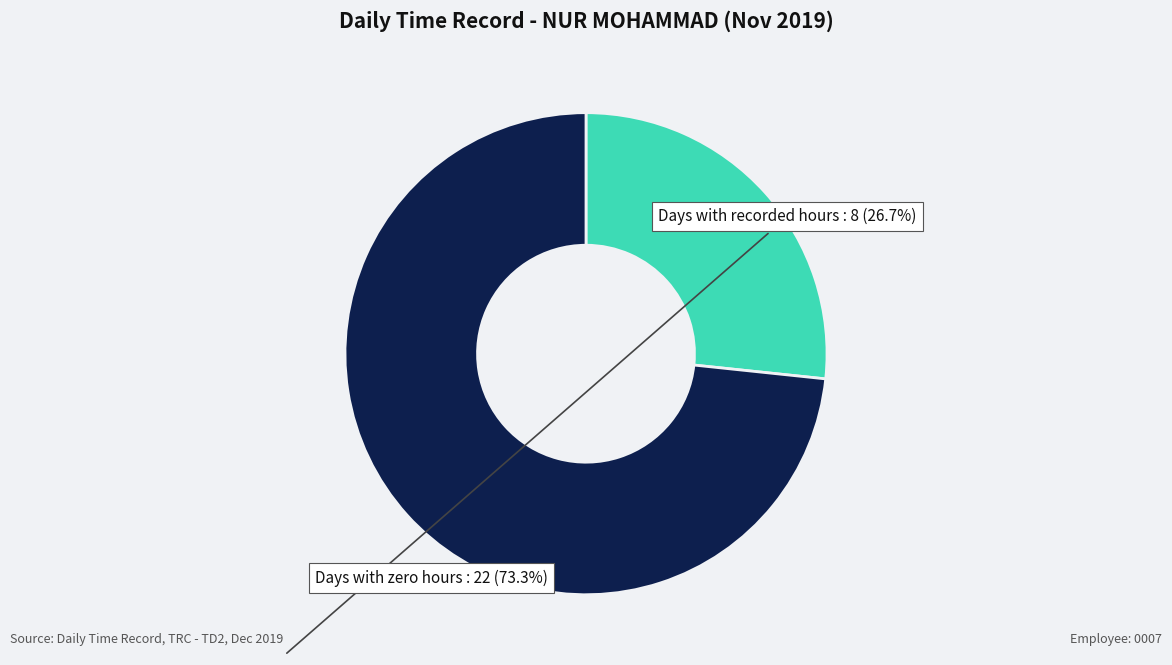

Is there any slice that represents more than half of the pie?

Yes